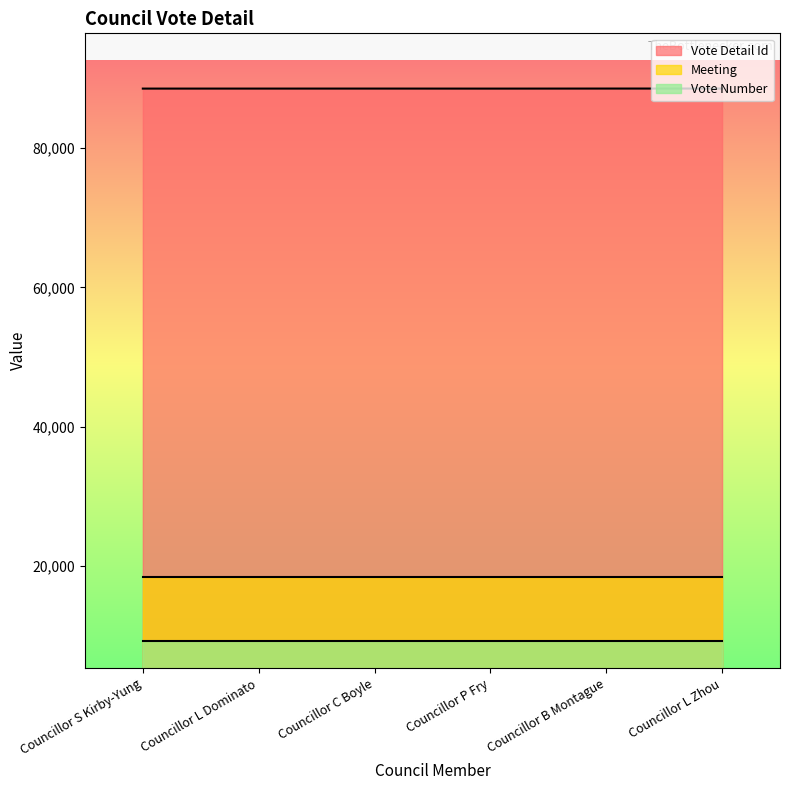

What is the value of the Meeting point at the 4th from the left?

18445